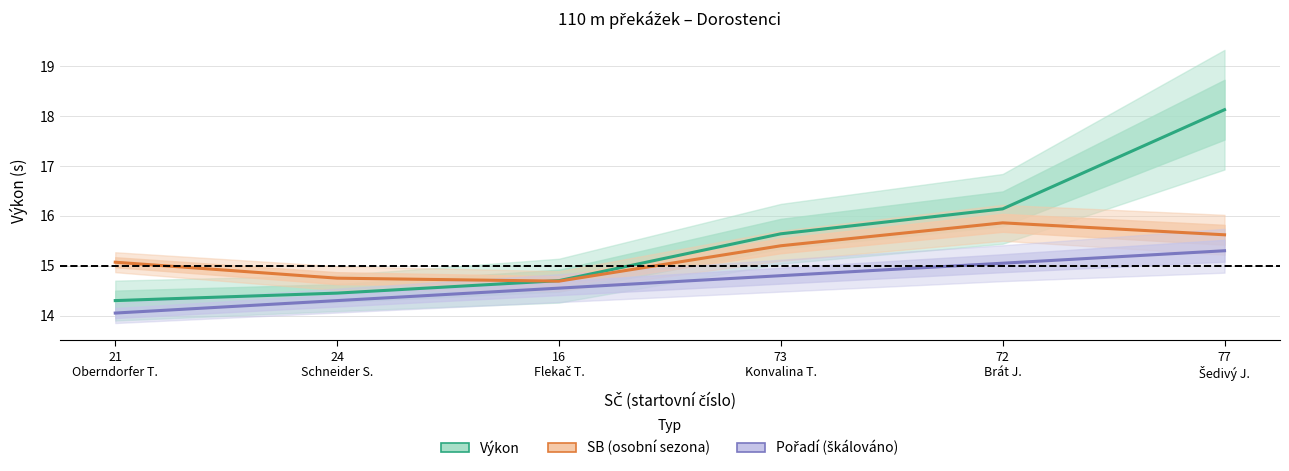

Which series changed the most between 16
Flekač T. and 73
Konvalina T.?

Výkon